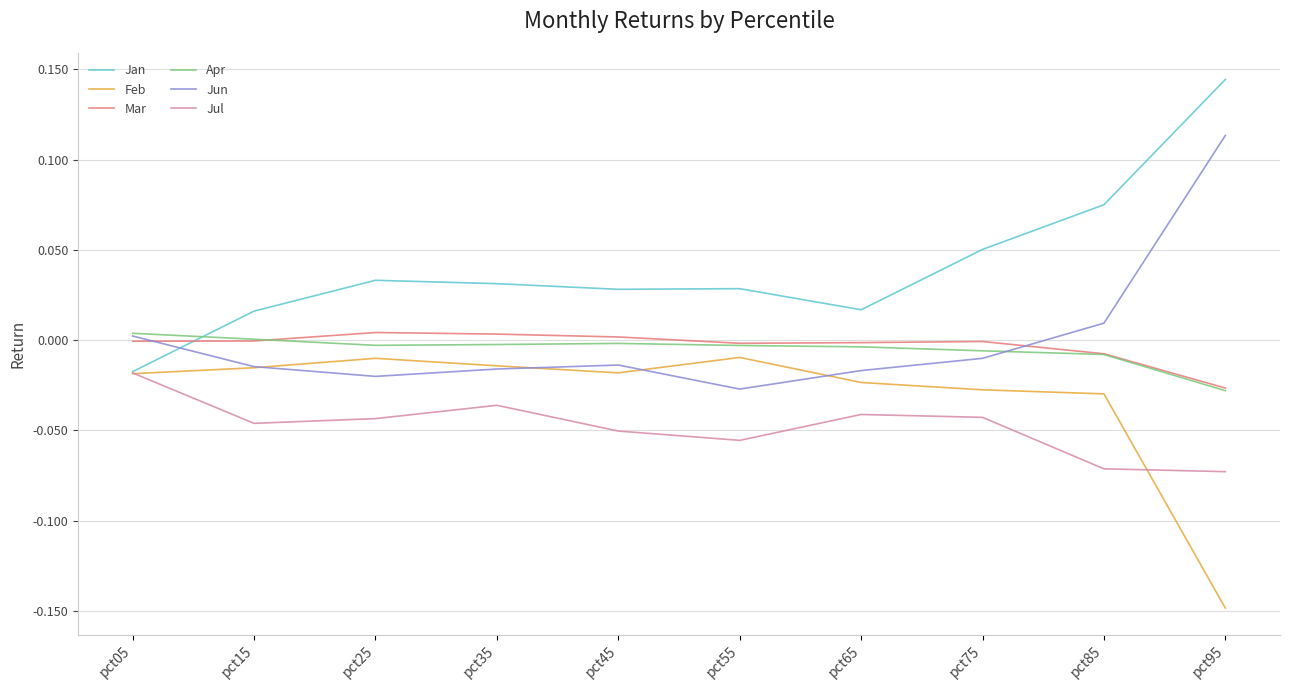

What is the sum of all Jul values?

-0.5